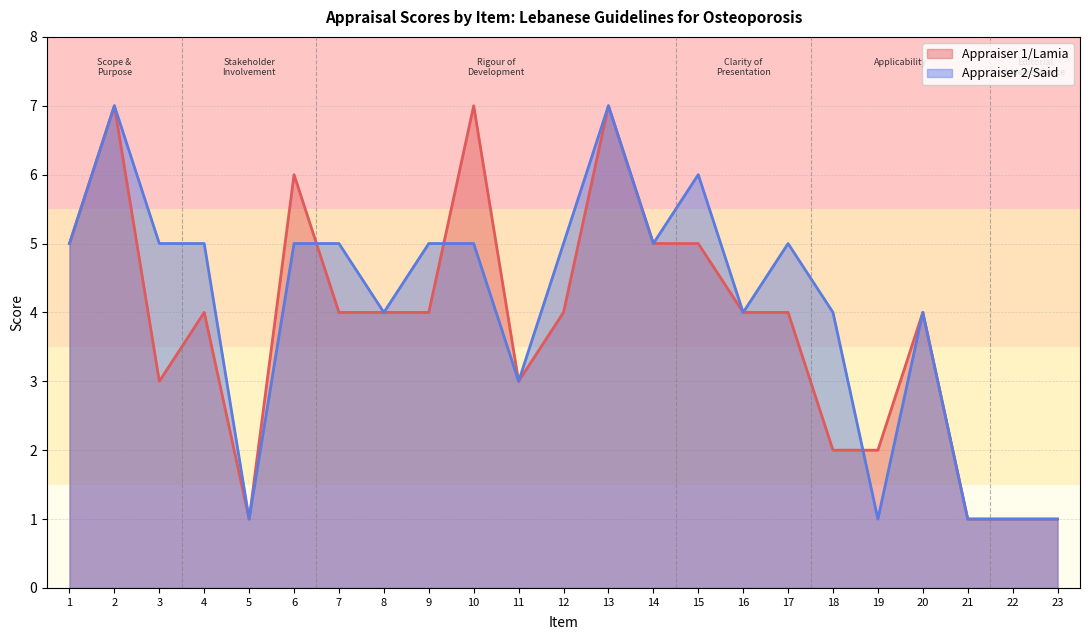

Reading right to left, transcribe all the data shown in this chart.

Appraiser 1/Lamia: 1	1	1	4	2	2	4	4	5	5	7	4	3	7	4	4	4	6	1	4	3	7	5
Appraiser 2/Said: 1	1	1	4	1	4	5	4	6	5	7	5	3	5	5	4	5	5	1	5	5	7	5